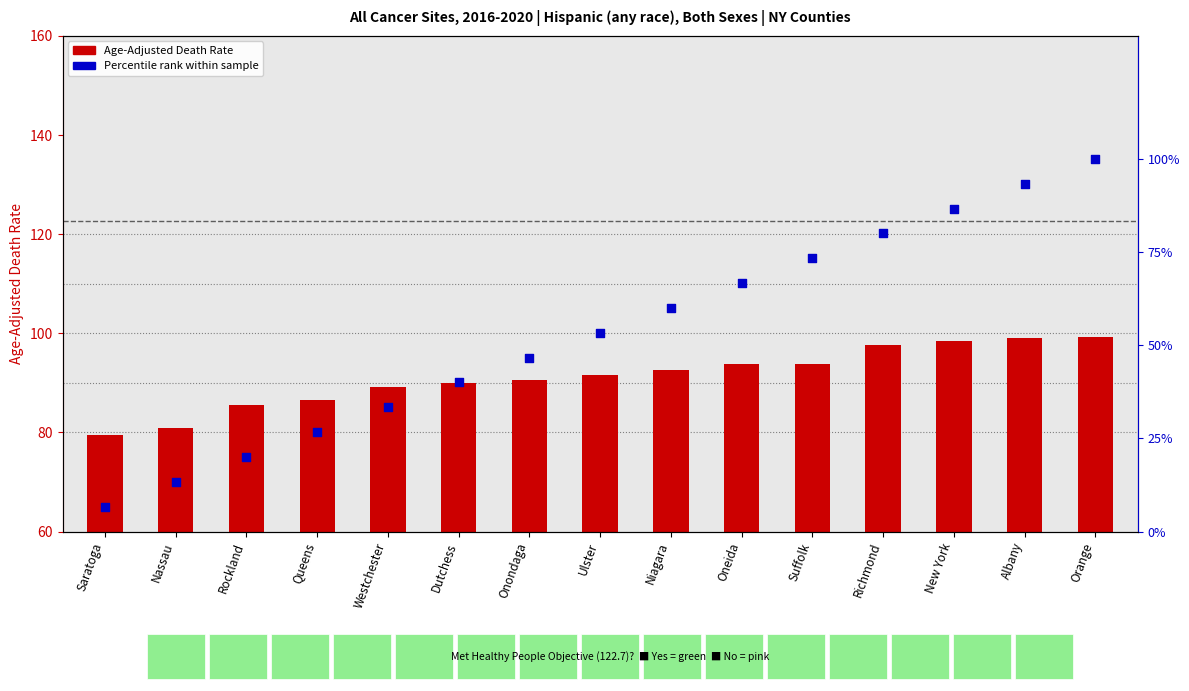

Which series reaches the maximum Y coordinate?

Percentile rank within sample